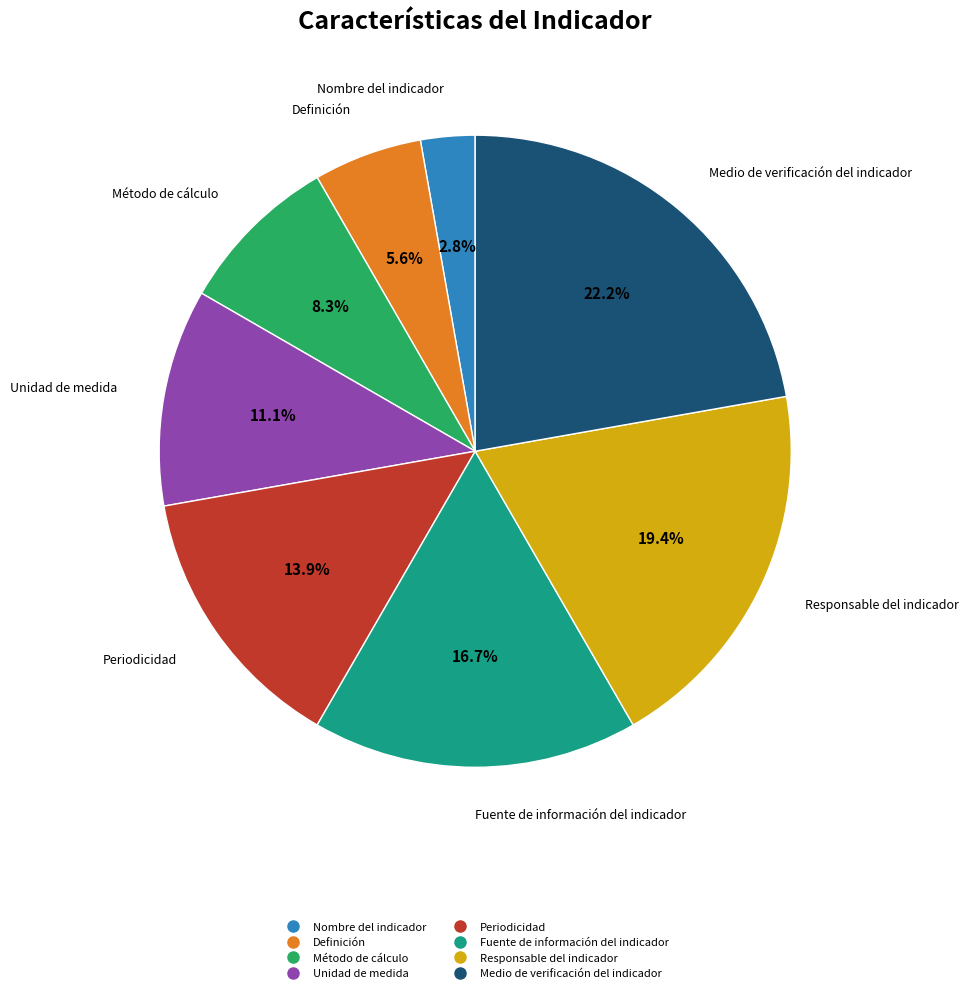

Is Medio de verificación del indicador the majority of the pie?

No